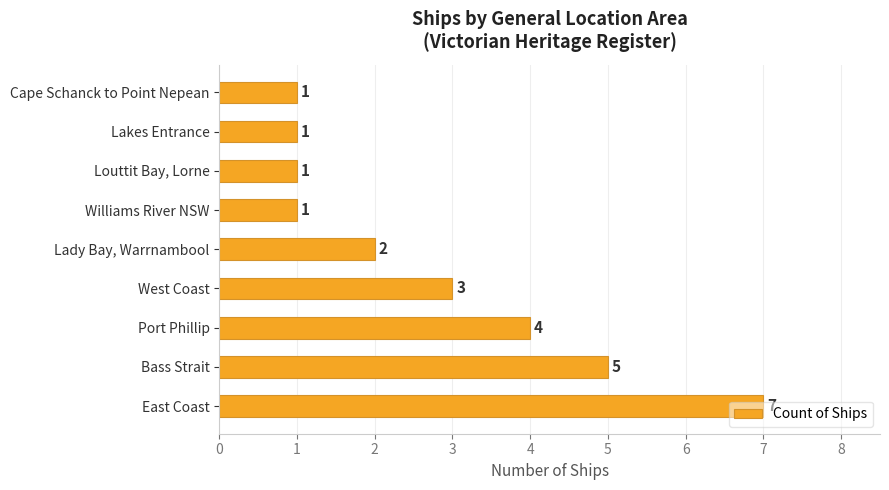

The chart shows a value of 5 at West Coast. True or false?

False